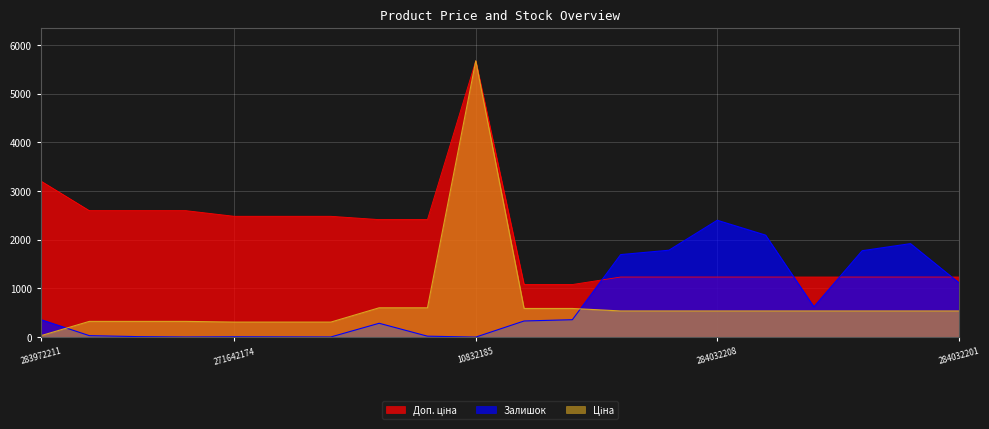

At how many categories does at least one series exceed 4944?

1